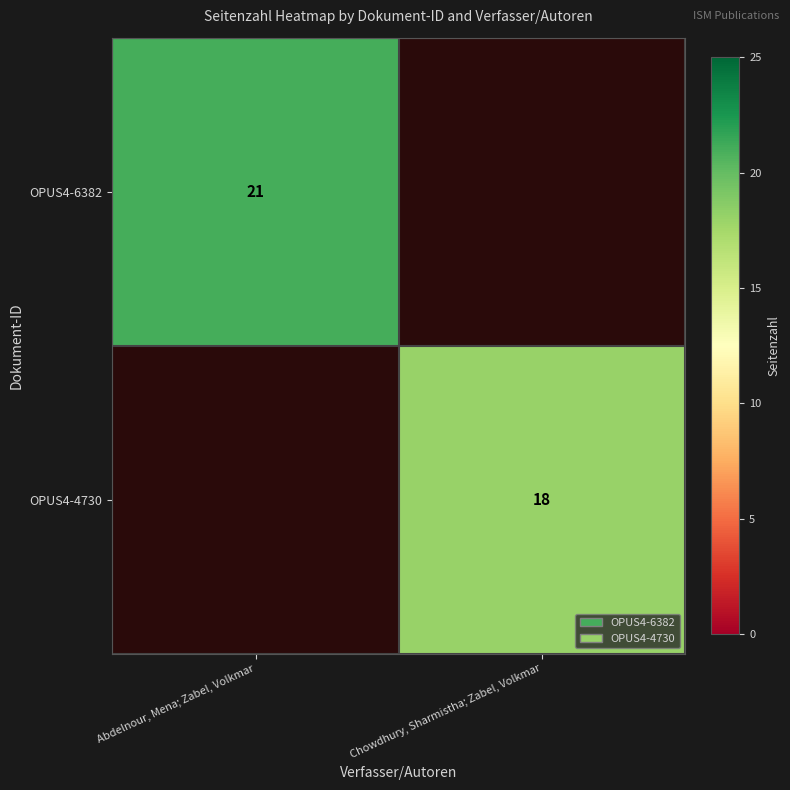

The OPUS4-6382 series shows 21 at Abdelnour, Mena; Zabel, Volkmar. True or false?

True